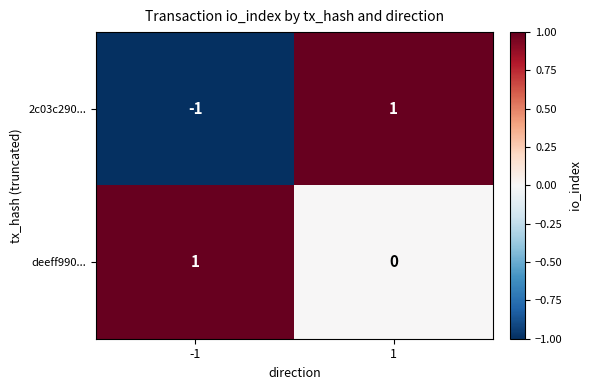

True or false: 2c03c290... has a value of -1 at -1.

True